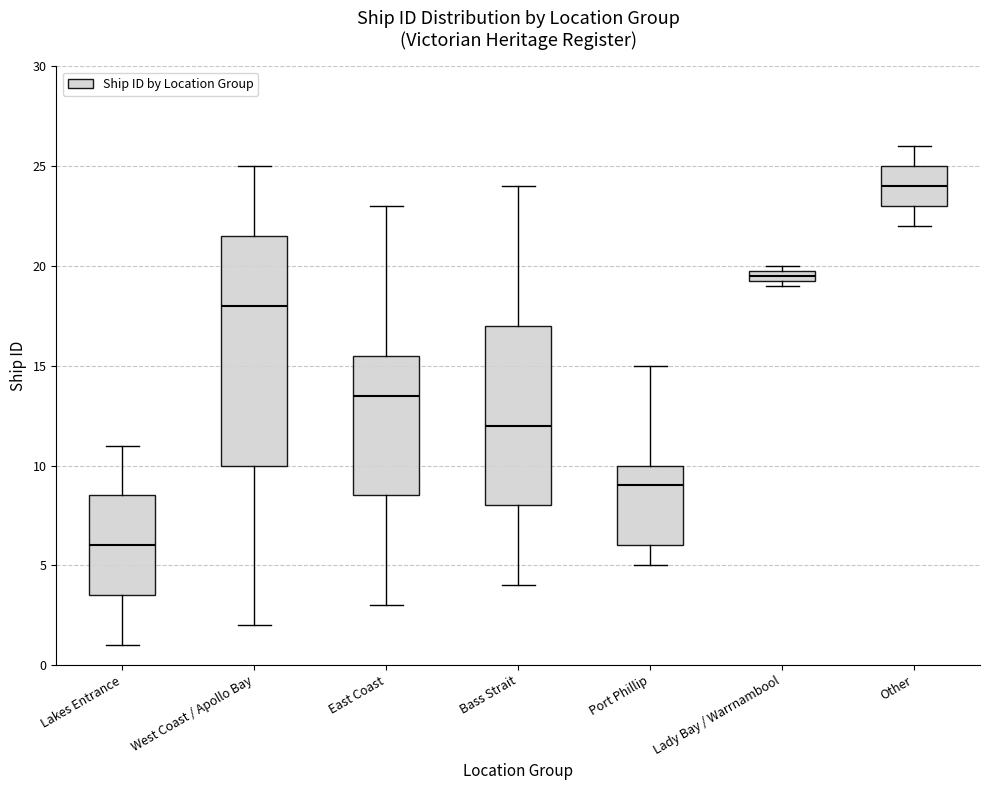

Where is the lower edge of the box for Bass Strait on the y-axis? The values are not printed on the chart, so give them approximately, as read against the axis.

8.0